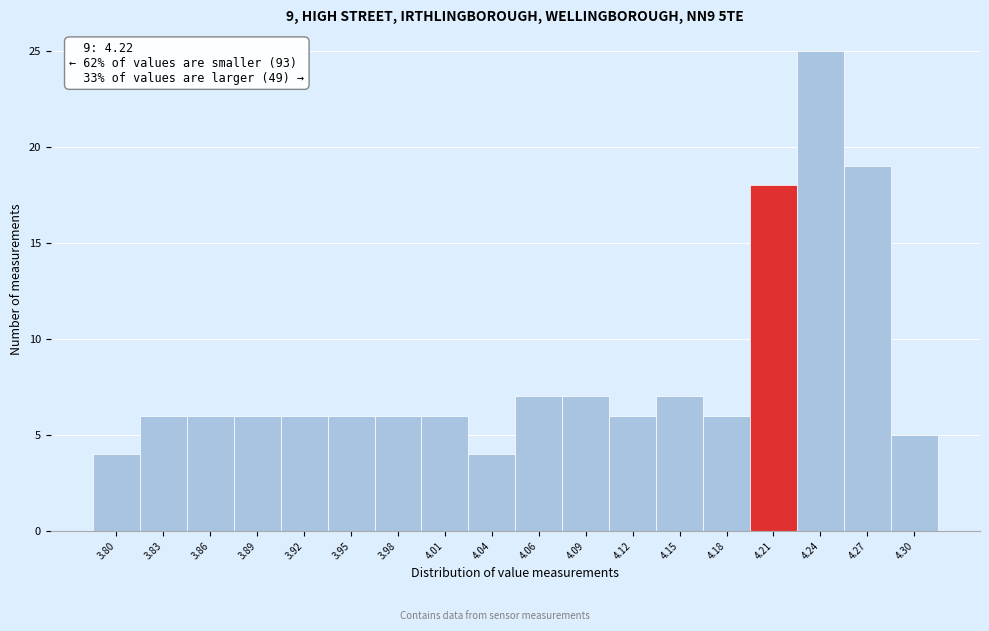

Which range on the x-axis has the tallest bar?

4.225 to 4.250